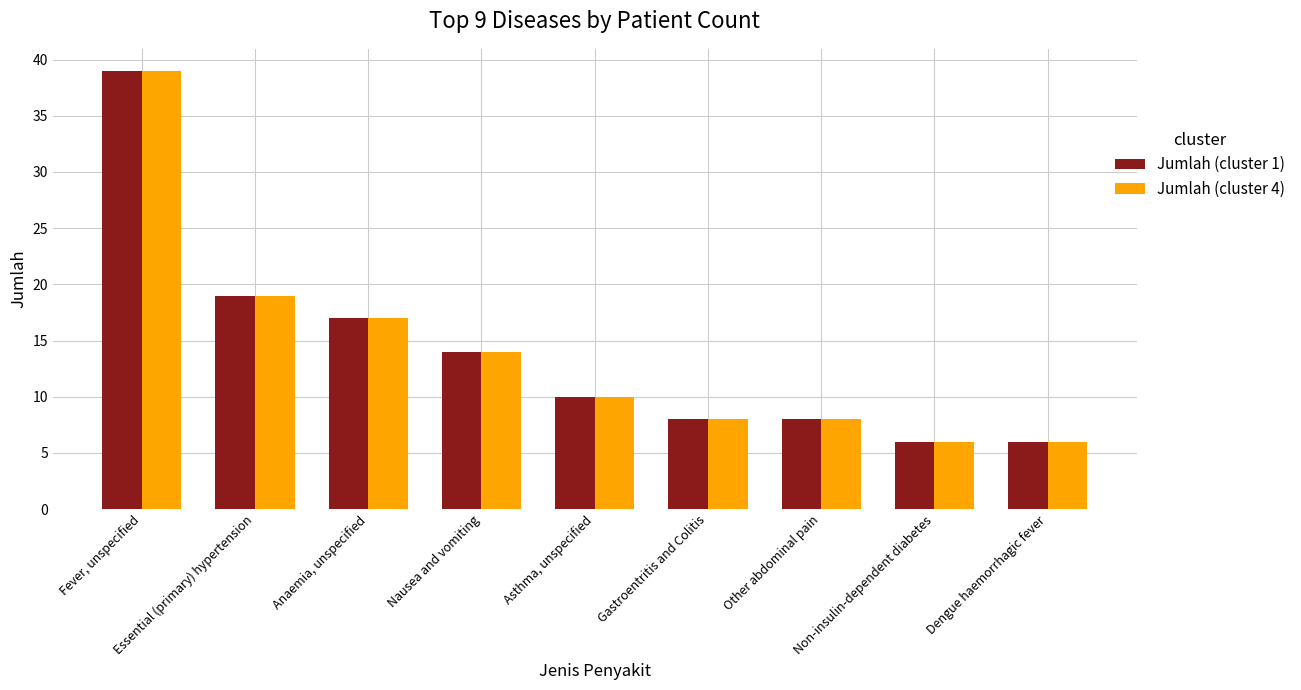

At which category is the sum across all series the highest?

Fever, unspecified